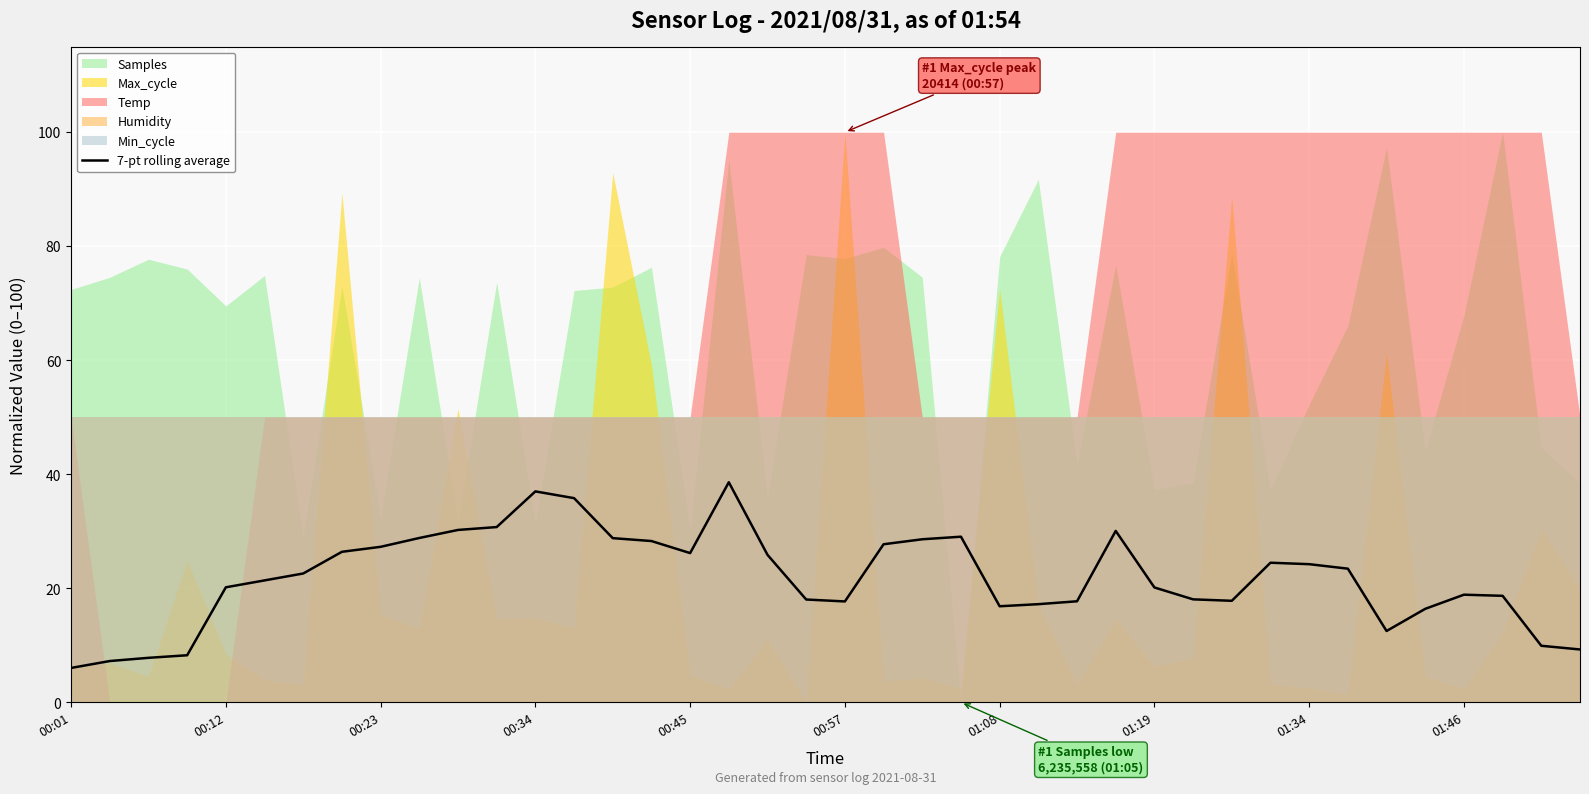

The value of 7-pt rolling average at 00:12 is 20.2. True or false?

True